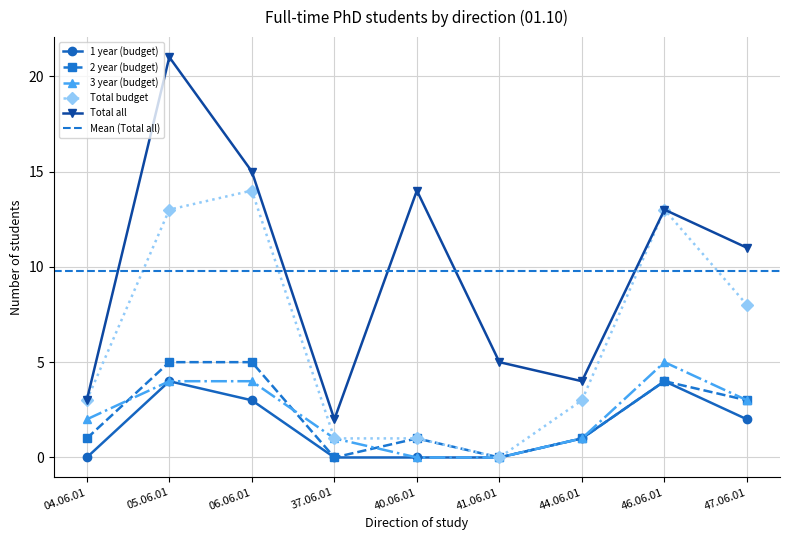

The value of Total all at 41.06.01 is 5. True or false?

True